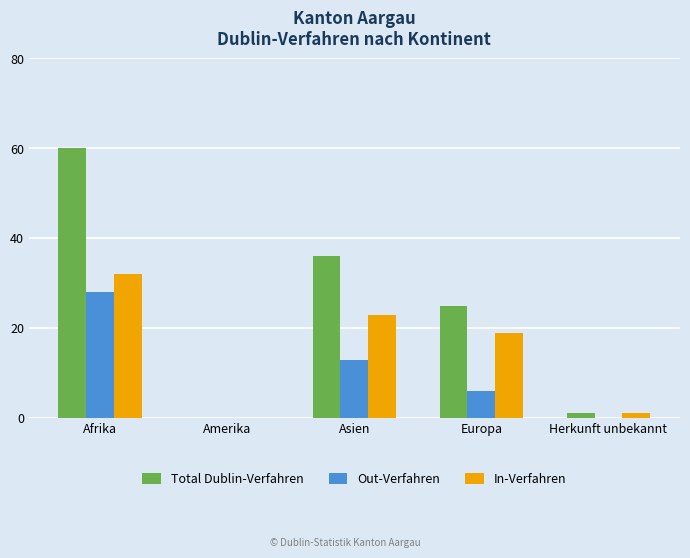

What is the total value across all series at Europa?

50